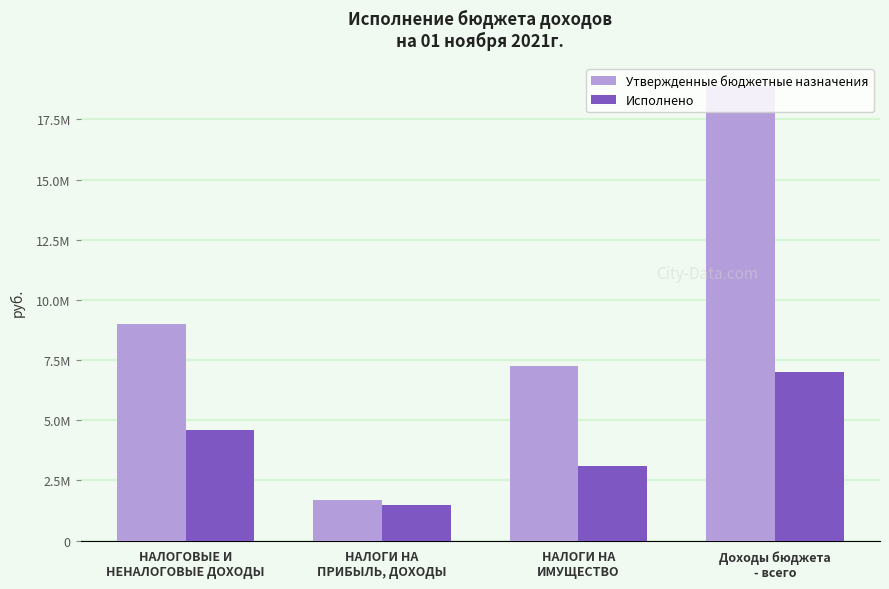

Which category has the highest value in the Исполнено series?

Доходы бюджета
- всего